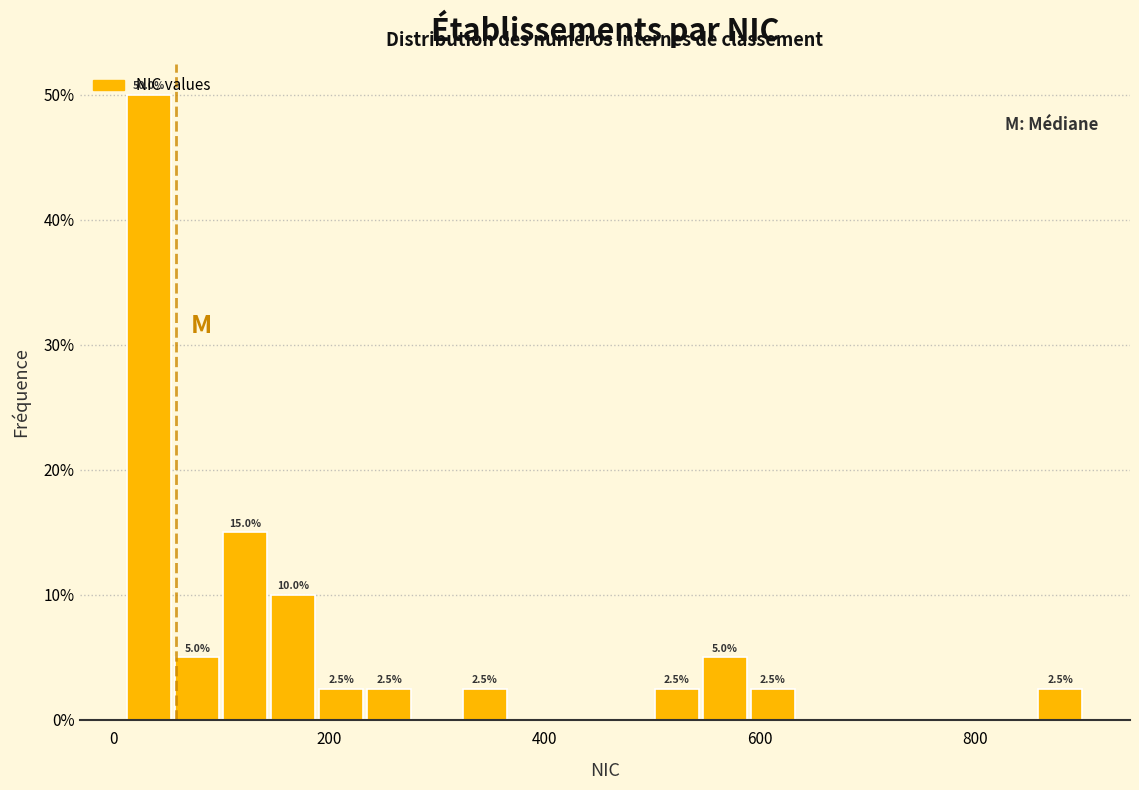

Around what value on the x-axis is the tallest bar? Give the approximate position of its centre, as read against the axis.

40